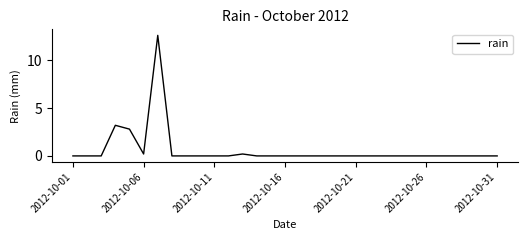

What is the greatest value displayed?

12.6